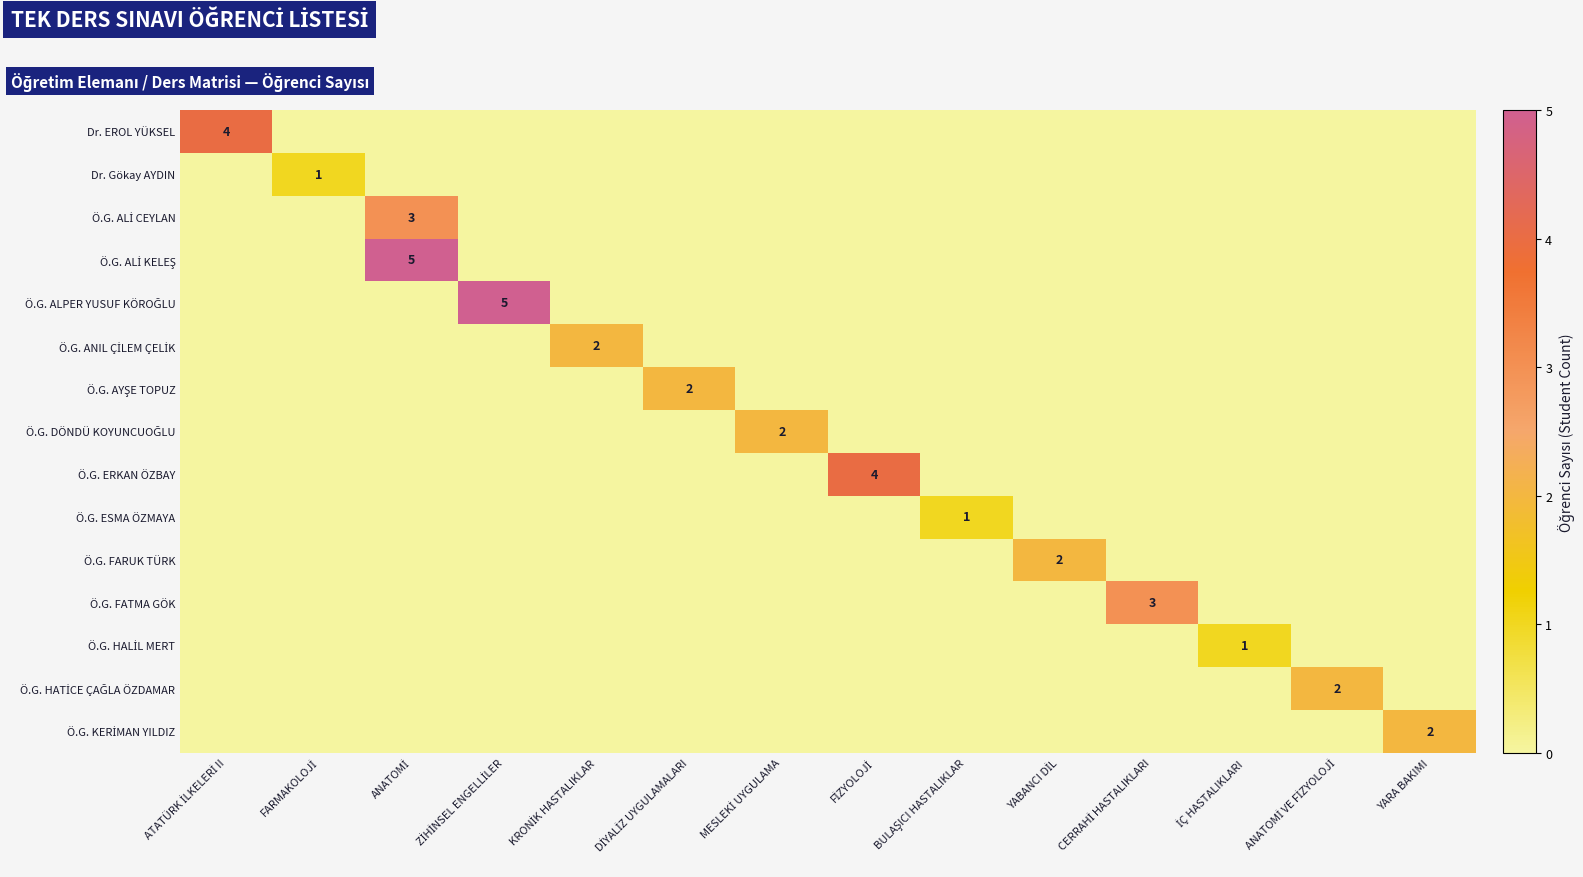

Rank the series at FİZYOLOJİ from lowest to highest value.

Dr. EROL YÜKSEL, Dr. Gökay AYDIN, Ö.G. ALİ CEYLAN, Ö.G. ALİ KELEŞ, Ö.G. ALPER YUSUF KÖROĞLU, Ö.G. ANIL ÇİLEM ÇELİK, Ö.G. AYŞE TOPUZ, Ö.G. DÖNDÜ KOYUNCUOĞLU, Ö.G. ESMA ÖZMAYA, Ö.G. FARUK TÜRK, Ö.G. FATMA GÖK, Ö.G. HALİL MERT, Ö.G. HATİCE ÇAĞLA ÖZDAMAR, Ö.G. KERİMAN YILDIZ, Ö.G. ERKAN ÖZBAY